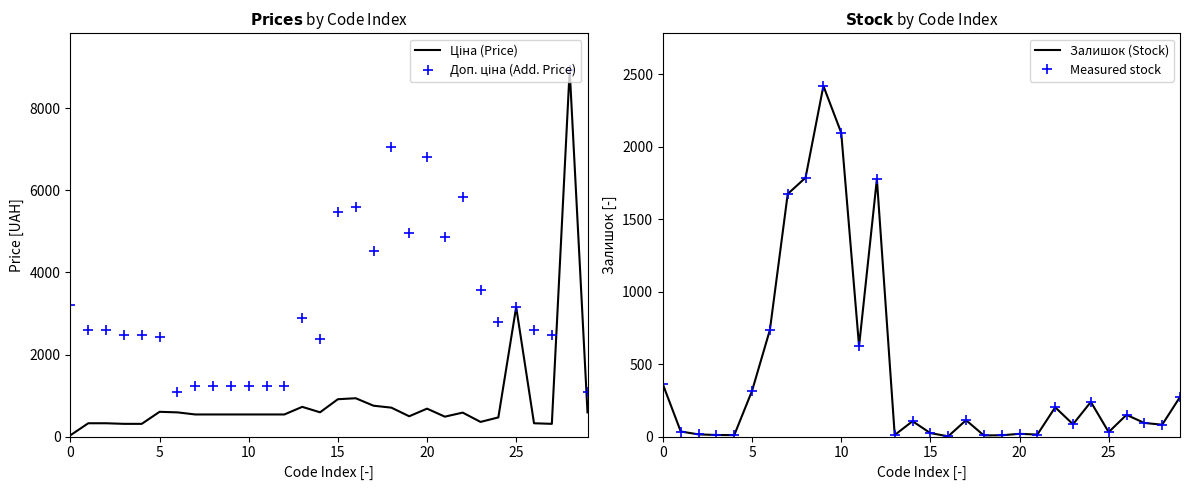

What is the label of the 25th point from the left?

24